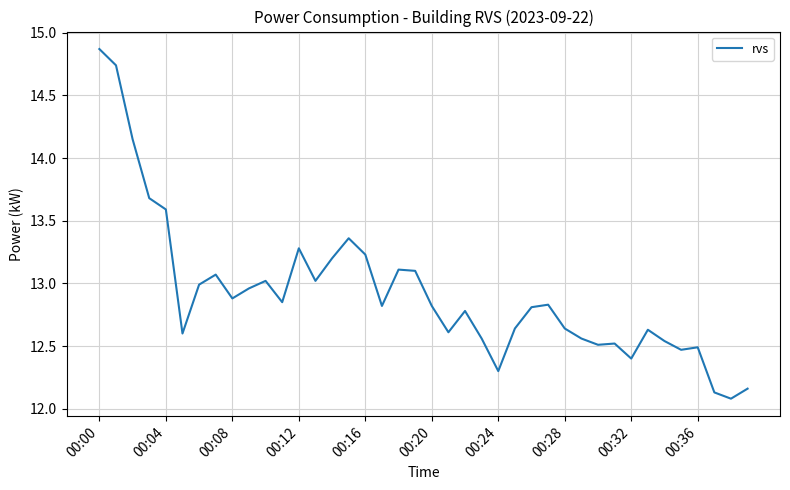

What is the minimum value shown in the chart?

12.1